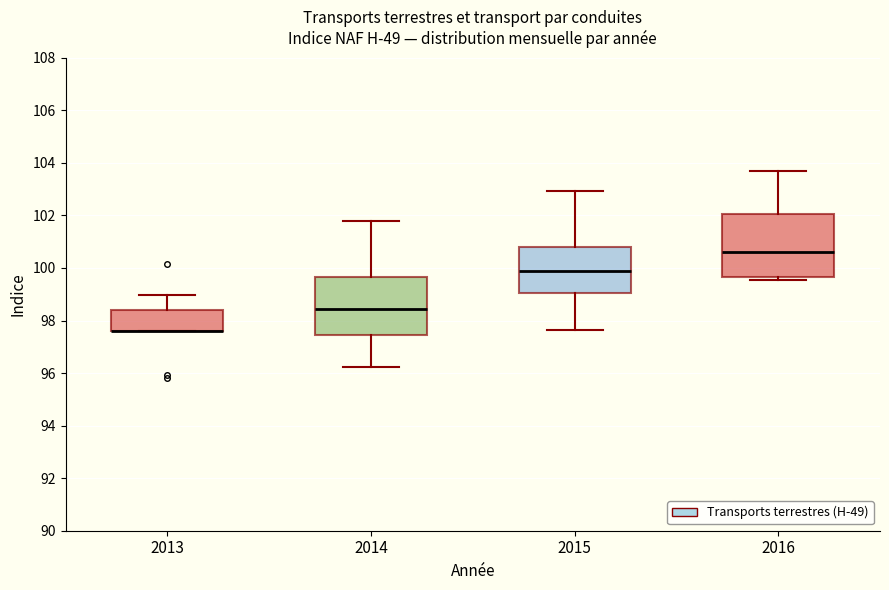

Where does the lower whisker of the box at x = 2014 end on the y-axis? The values are not printed on the chart, so give them approximately, as read against the axis.

96.2